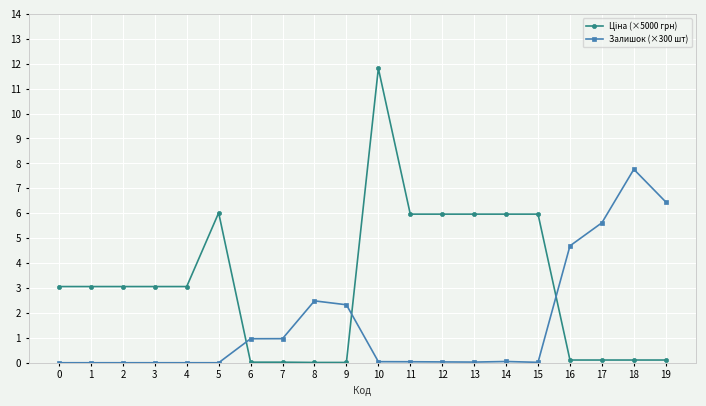

Which label corresponds to the largest value in the chart?

10